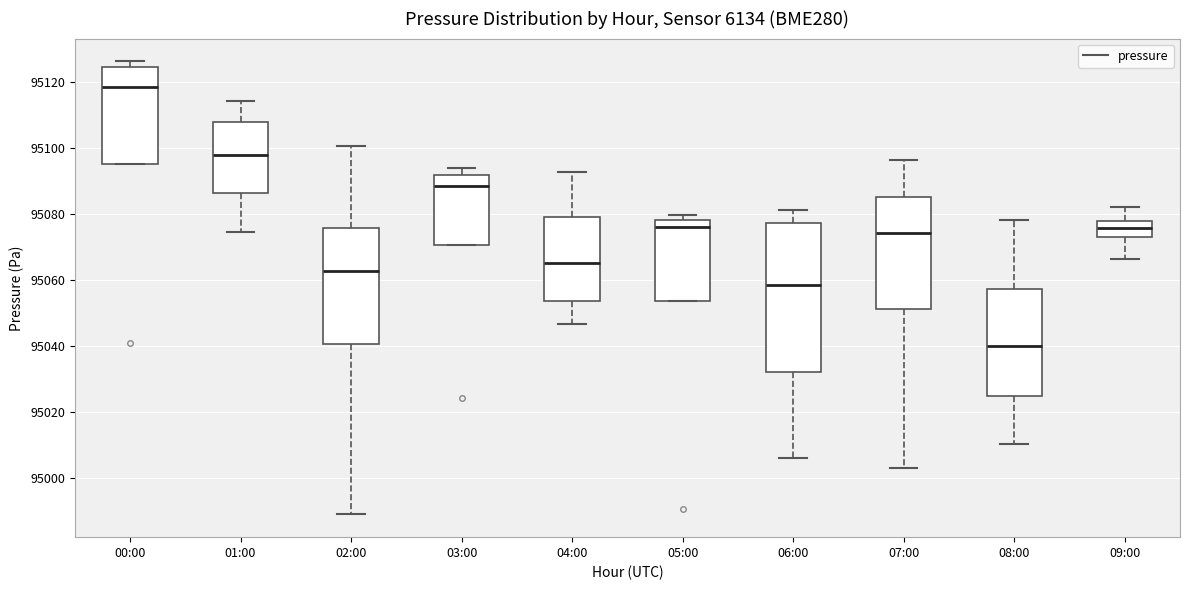

Reading left to right, transcribe this box plot: for each box, give where its median line is, the range the box spans, and where its two whiskers end, as read against the y-axis. The values are not printed on the chart, so give them approximately, as read against the axis.

00:00: median 95118, box 95094 to 95124, whiskers 95094 to 95126
01:00: median 95098, box 95086 to 95108, whiskers 95074 to 95114
02:00: median 95062, box 95040 to 95076, whiskers 94988 to 95100
03:00: median 95088, box 95070 to 95092, whiskers 95070 to 95094
04:00: median 95066, box 95054 to 95080, whiskers 95046 to 95092
05:00: median 95076, box 95054 to 95078, whiskers 95054 to 95080
06:00: median 95058, box 95032 to 95078, whiskers 95006 to 95082
07:00: median 95074, box 95052 to 95084, whiskers 95004 to 95096
08:00: median 95040, box 95024 to 95058, whiskers 95010 to 95078
09:00: median 95076, box 95072 to 95078, whiskers 95066 to 95082